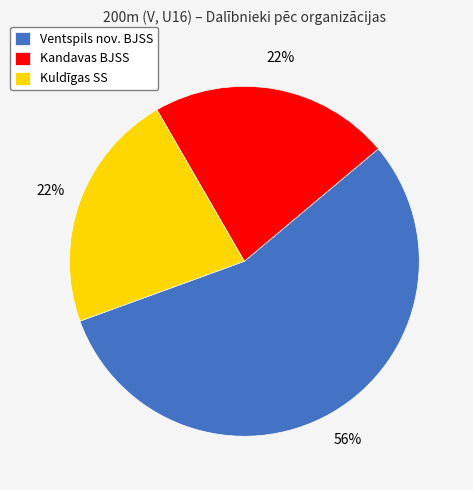

To the nearest percent, what is the average slice percentage?

33%